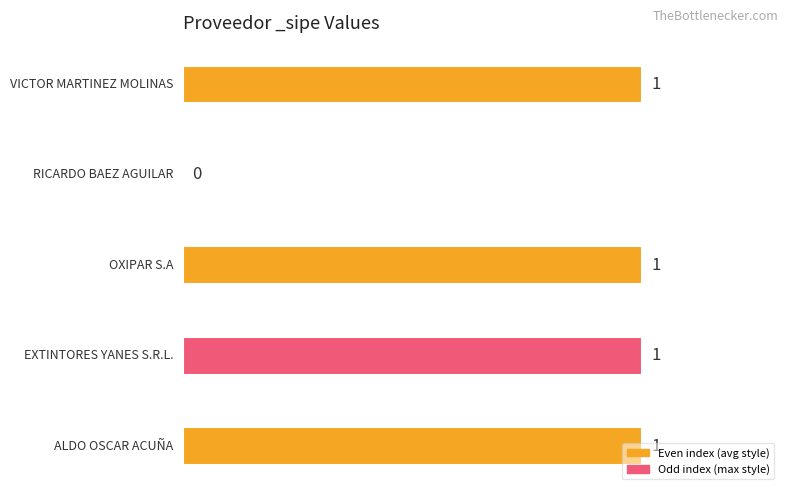

How many values are above zero?

4